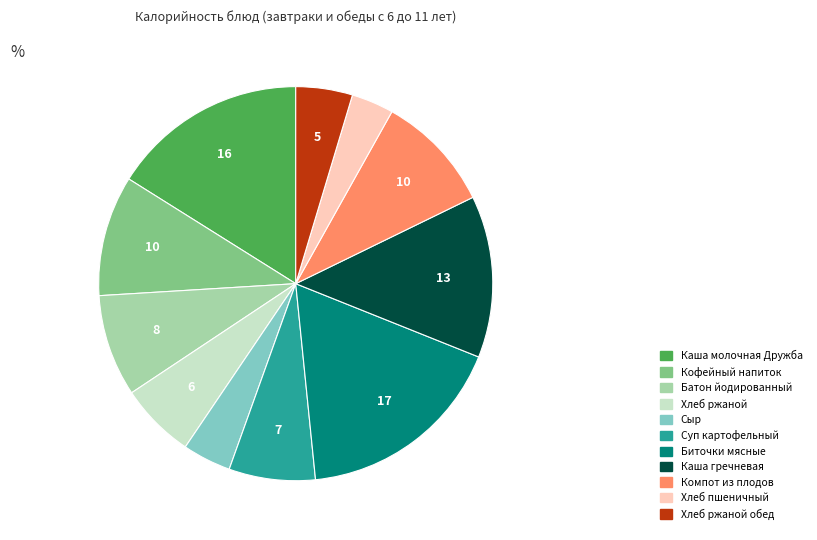

Is there a majority slice in this chart?

No